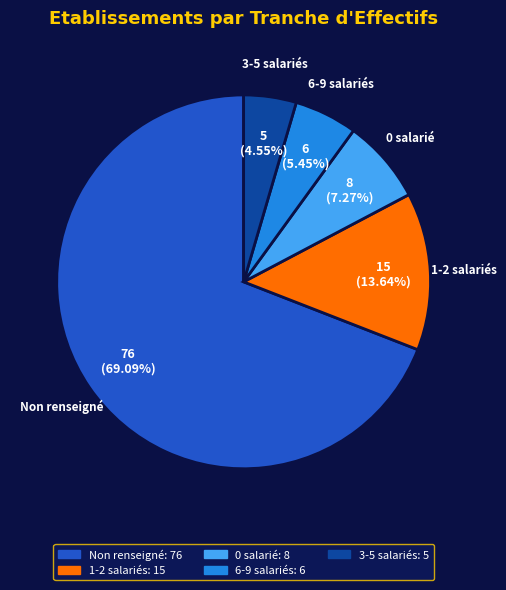

Is there a majority slice in this chart?

Yes